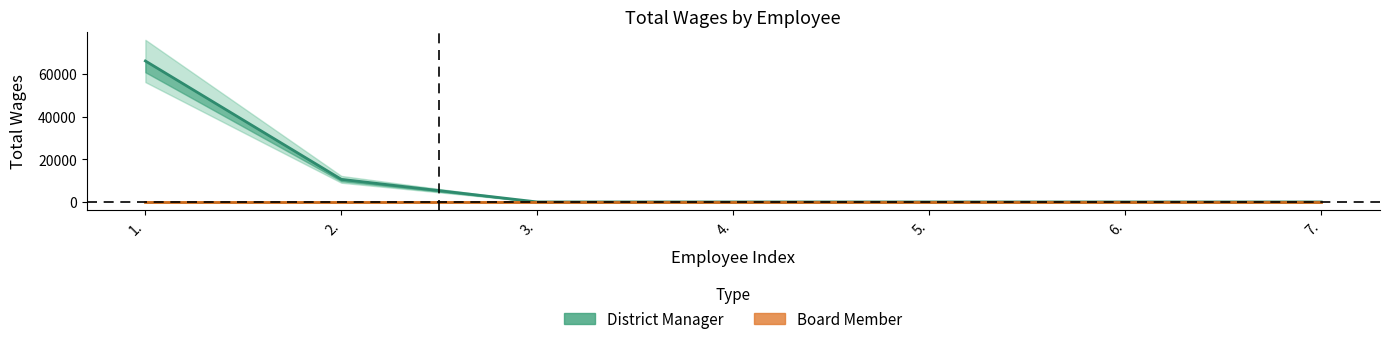

How many positive values does the District Manager series have?

2